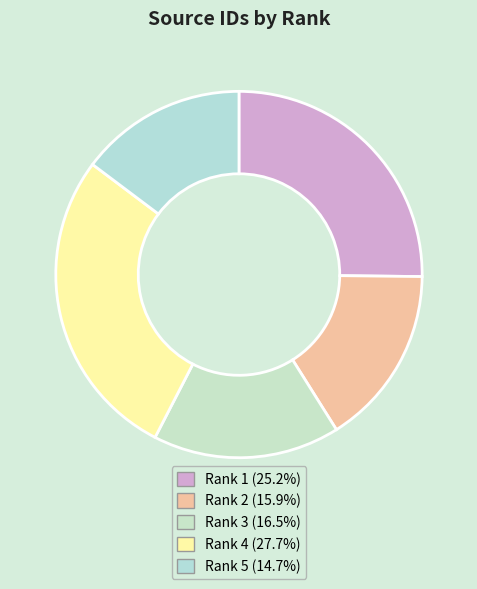

How many slices are in this pie chart?

5